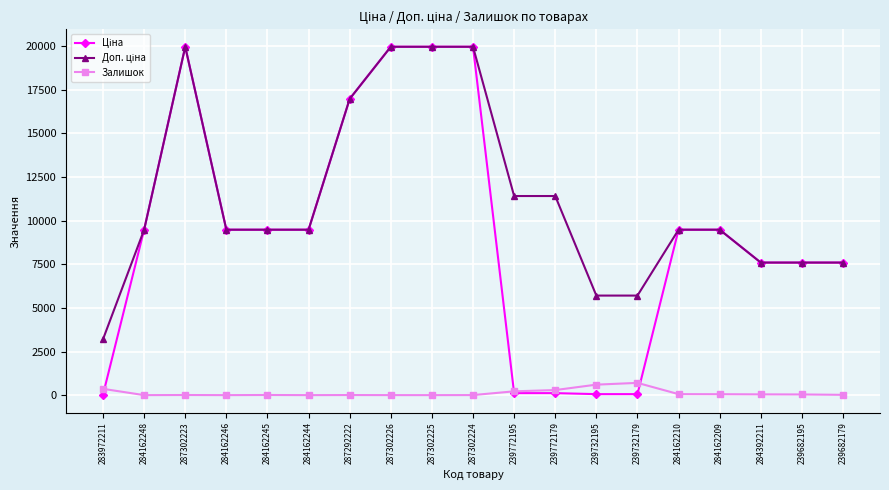

True or false: Залишок has more than 2 points higher than both neighbors.

True